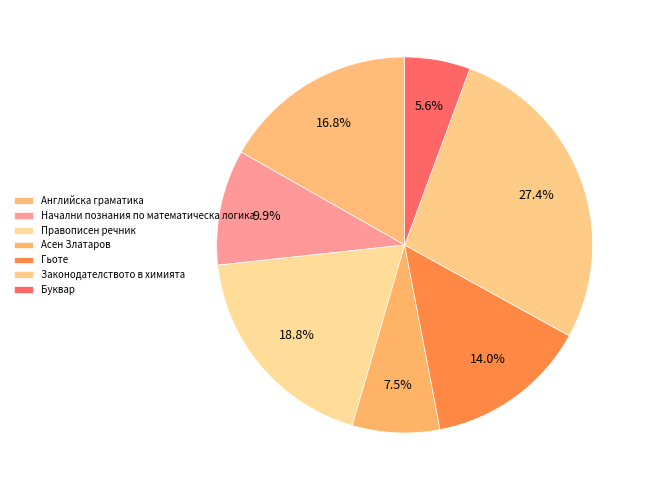

Count the number of slices in the pie.

7